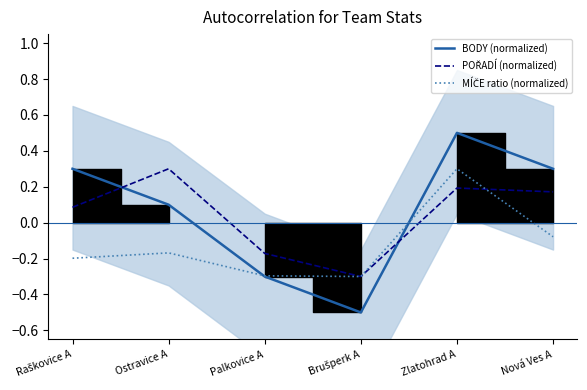

At how many categories does at least one series exceed 0?

4